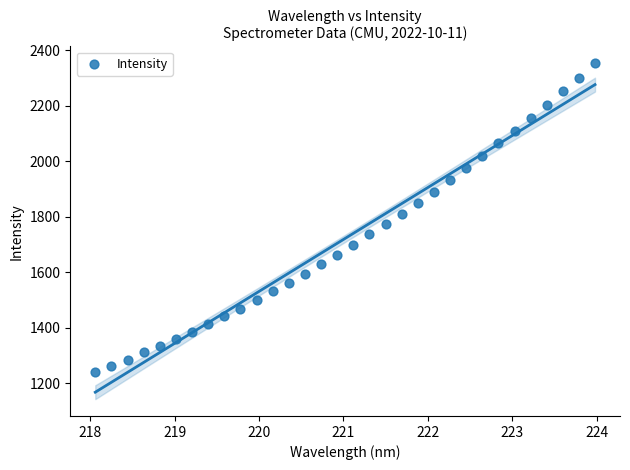

What is the range of Y values (max minus min)?

1113.1